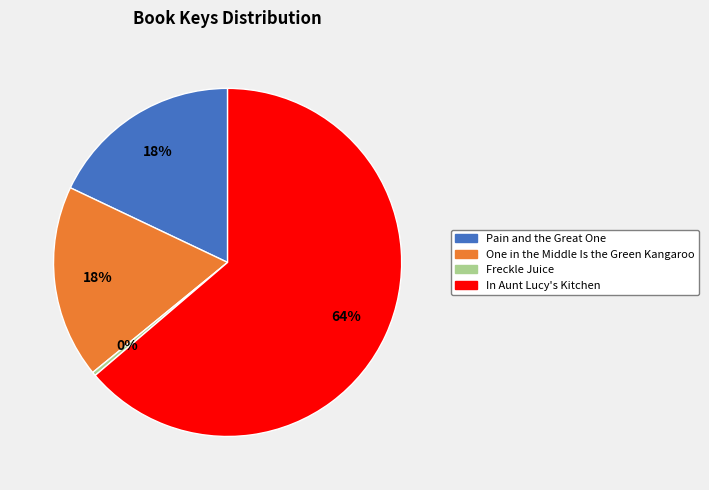

True or false: One in the Middle Is the Green Kangaroo accounts for 18% of the total.

True